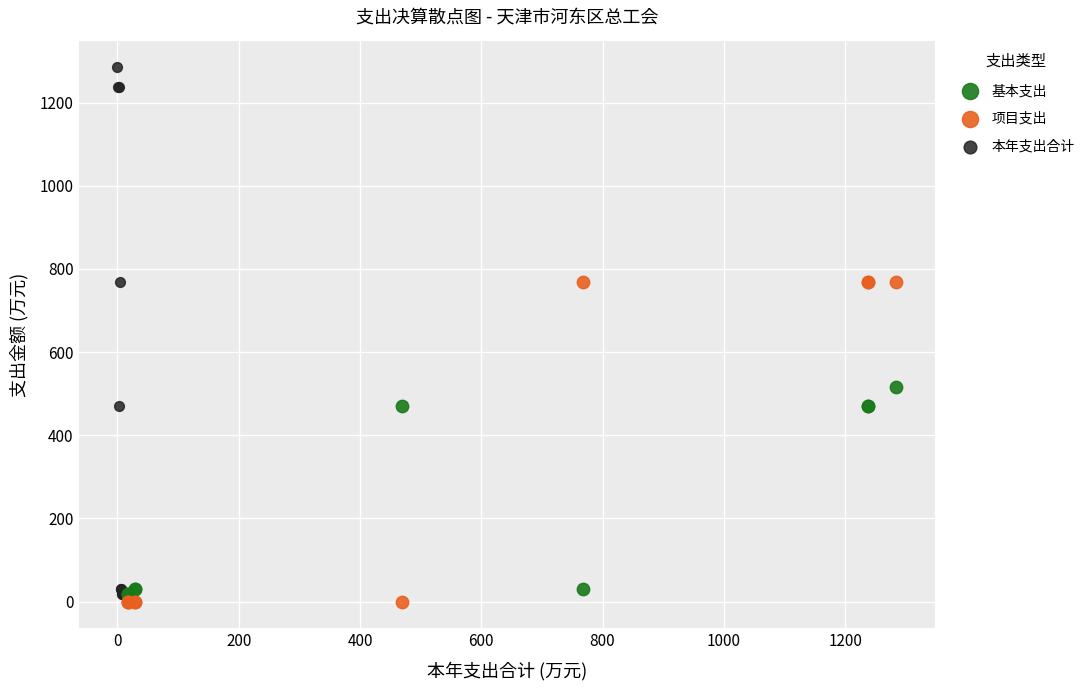

Which series has the largest Y range (max minus min)?

本年支出合计